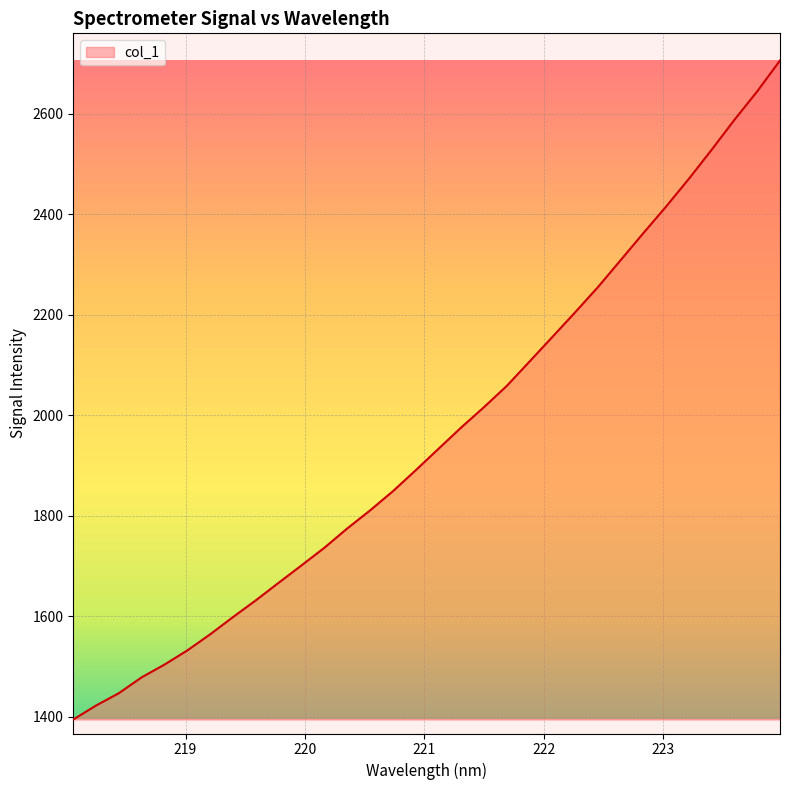

What is the greatest value displayed?

2705.8